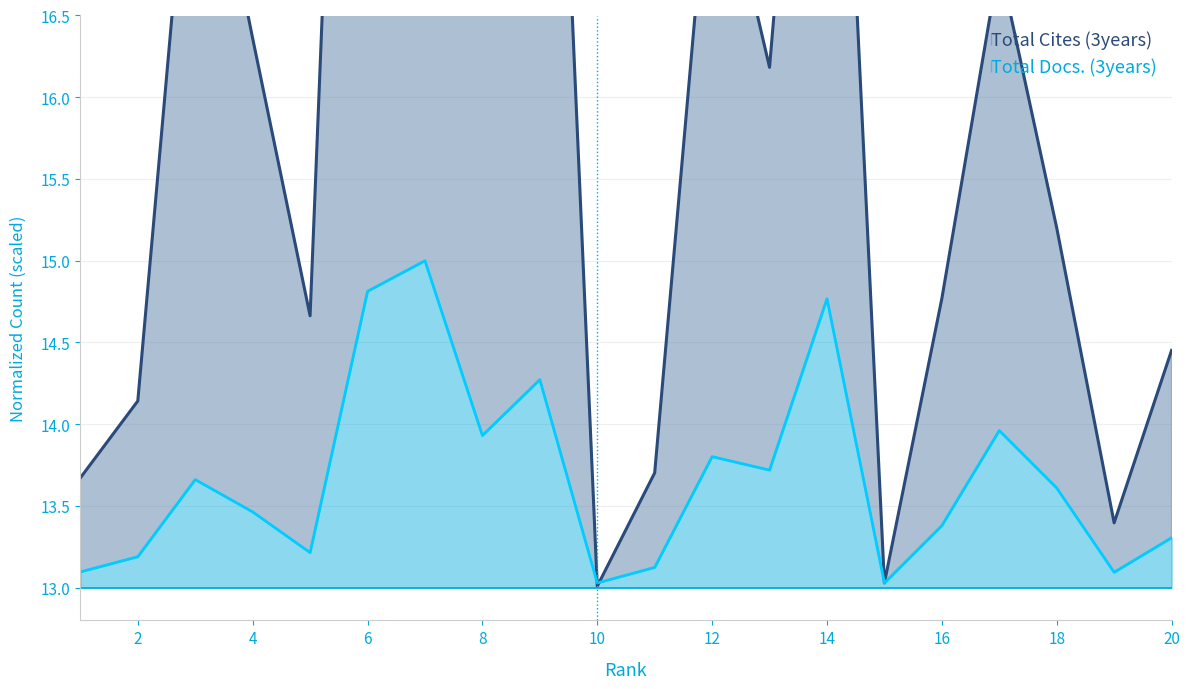

What is the difference between the maximum and minimum values in the Total Docs. (3years) series?

2.0